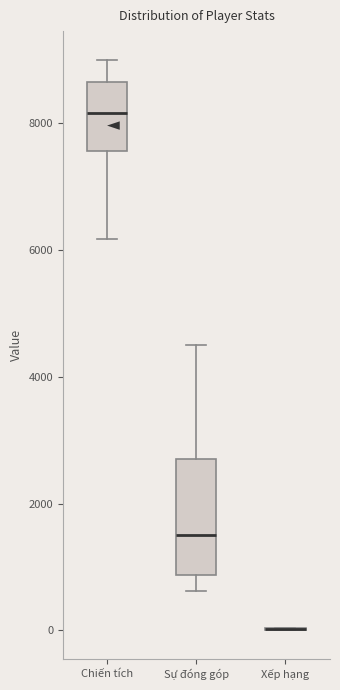

Which box is the tallest, from its lower edge to its upper edge?

Sự đóng góp